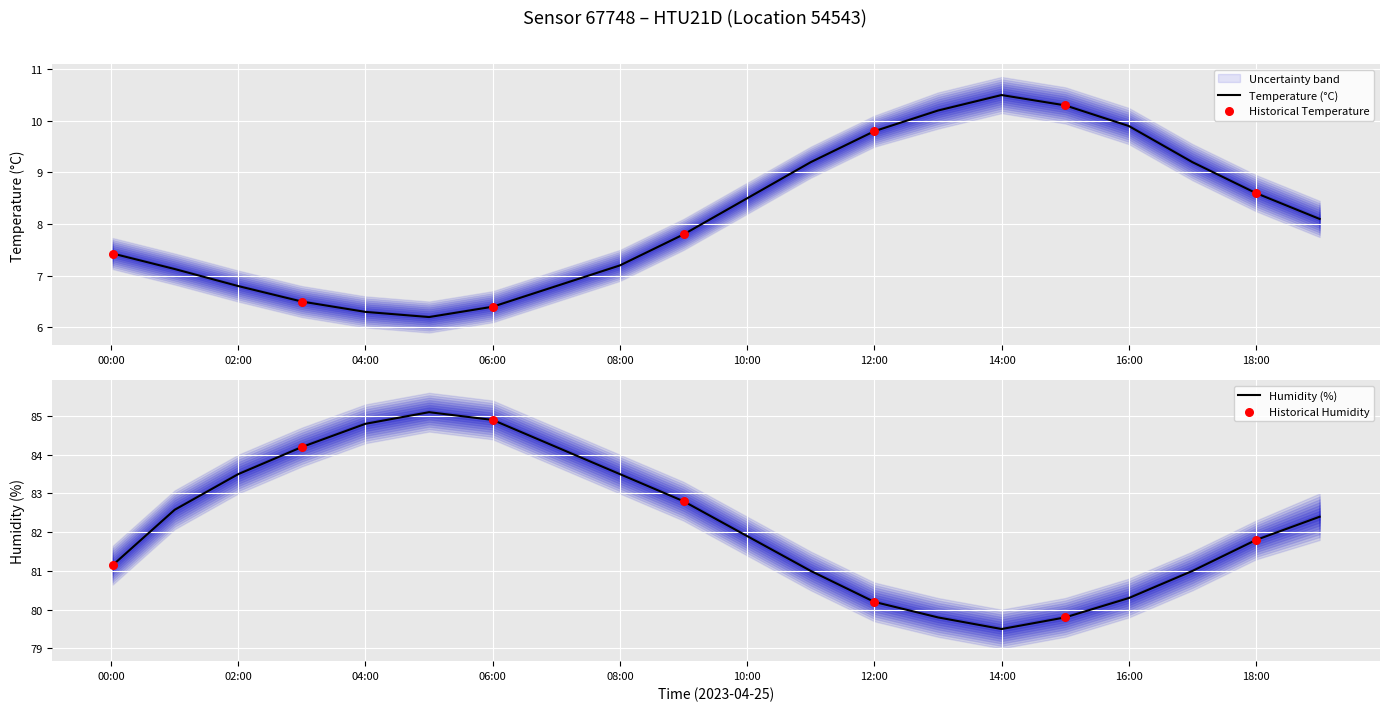

Which series has the largest Y range (max minus min)?

humidity